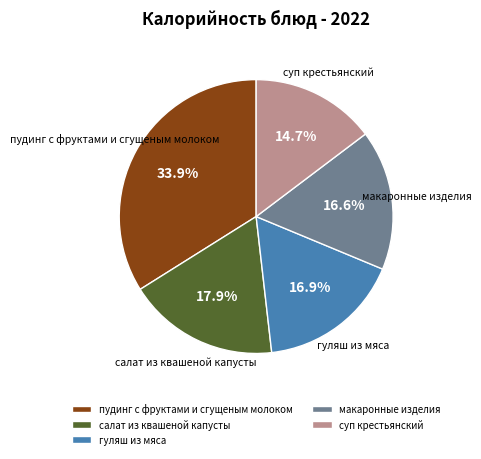

Count the number of slices in the pie.

5